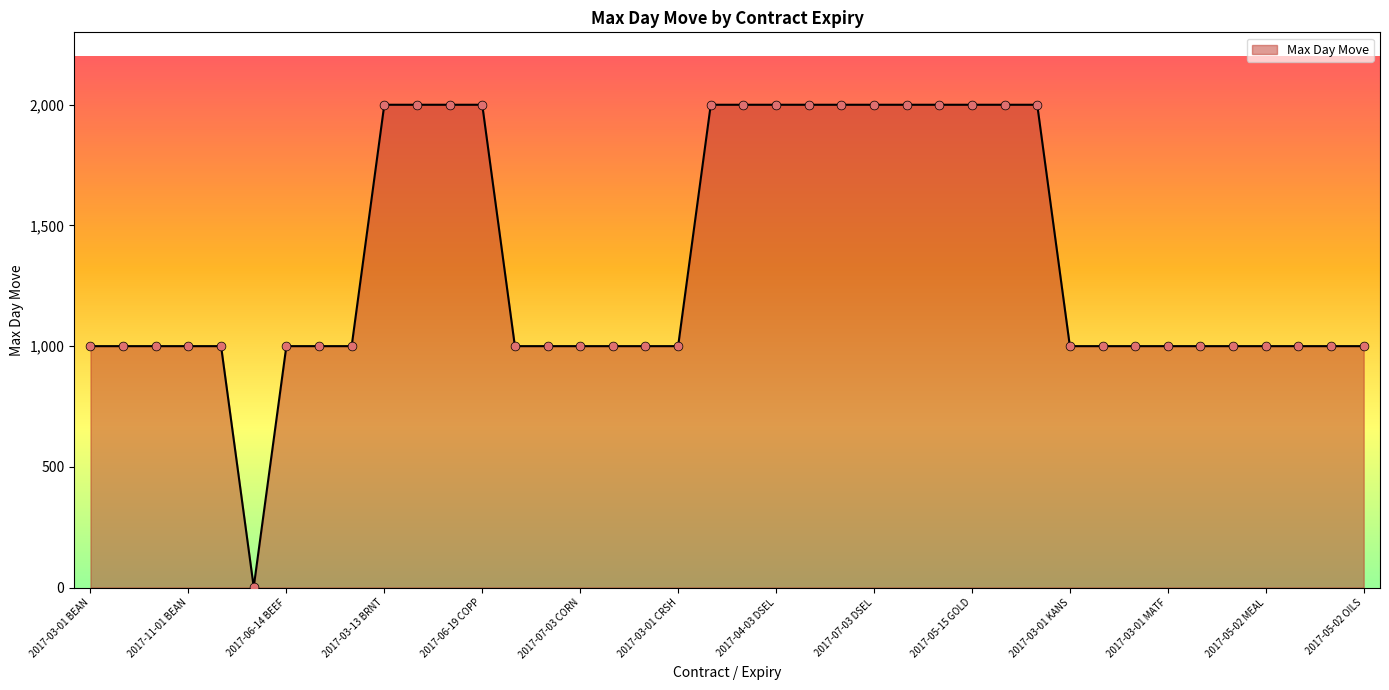

What is the maximum value shown in the chart?

2000